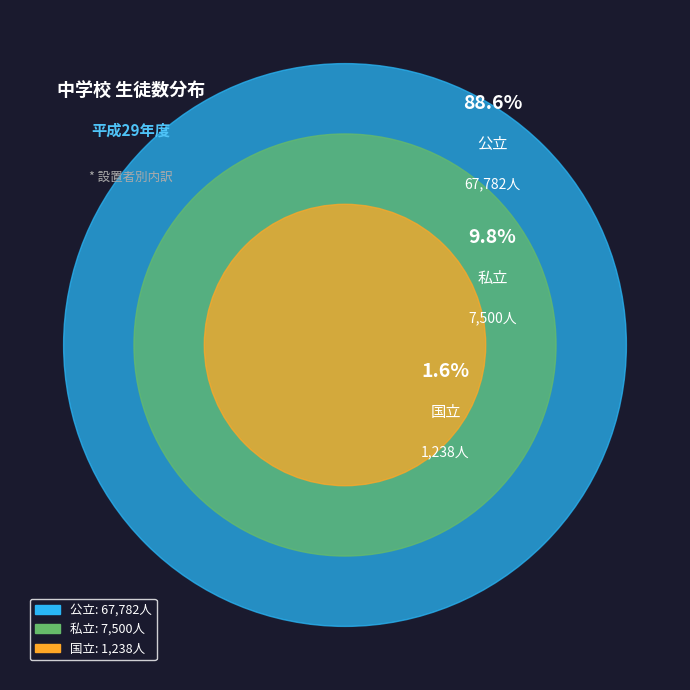

Is the sum of 私立 and 国立 greater than half?

No